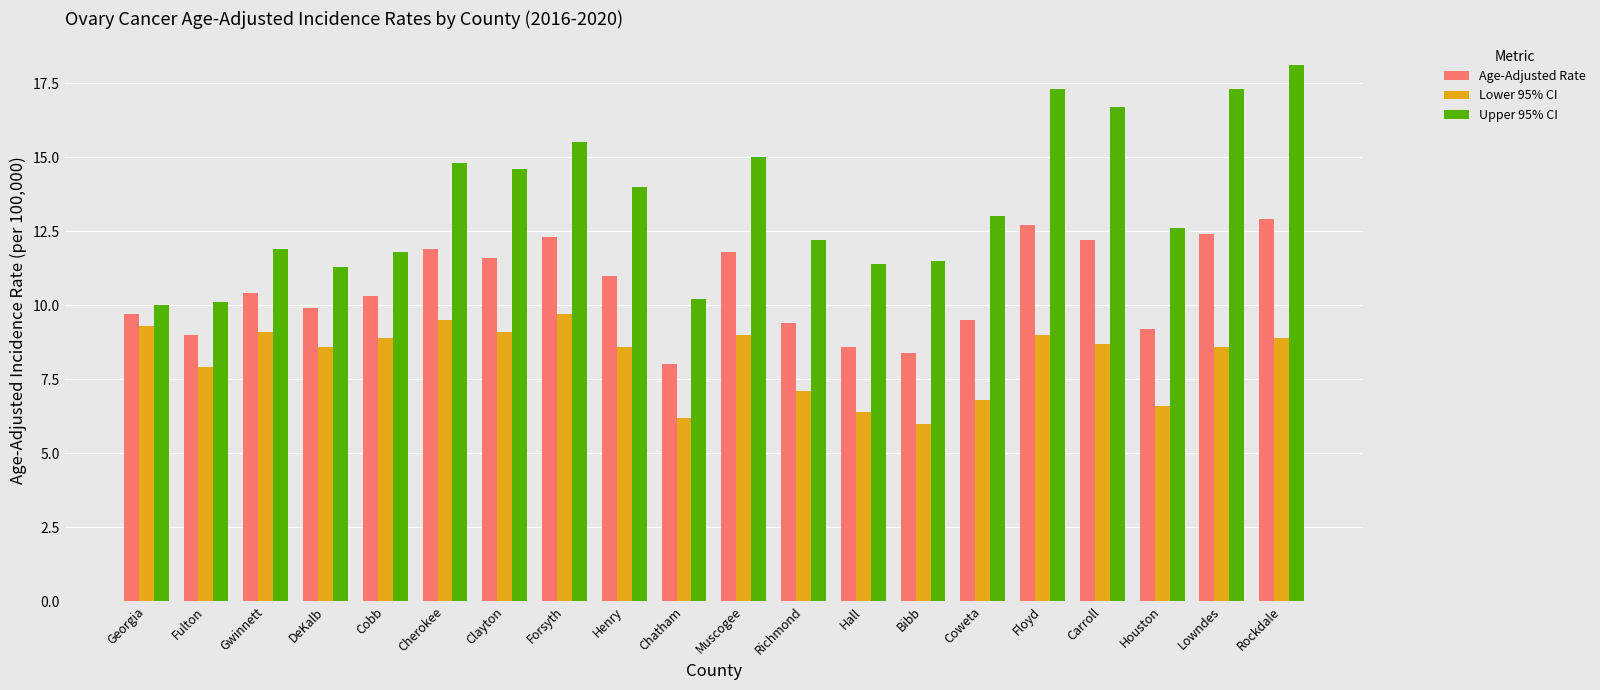

Does the chart contain any negative values?

No